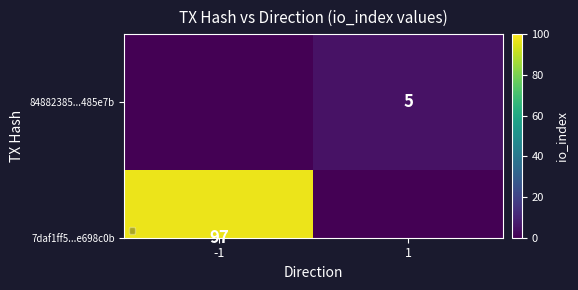

The chart shows a value of 5 at 1. True or false?

True